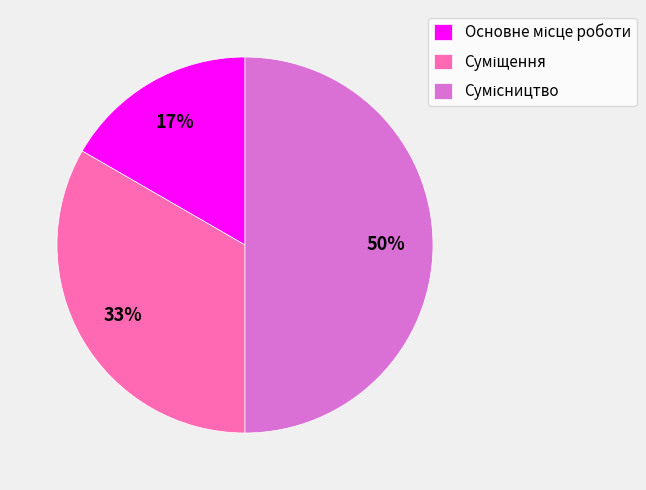

To the nearest percent, what is the difference between the largest and smallest slice percentages?

33%